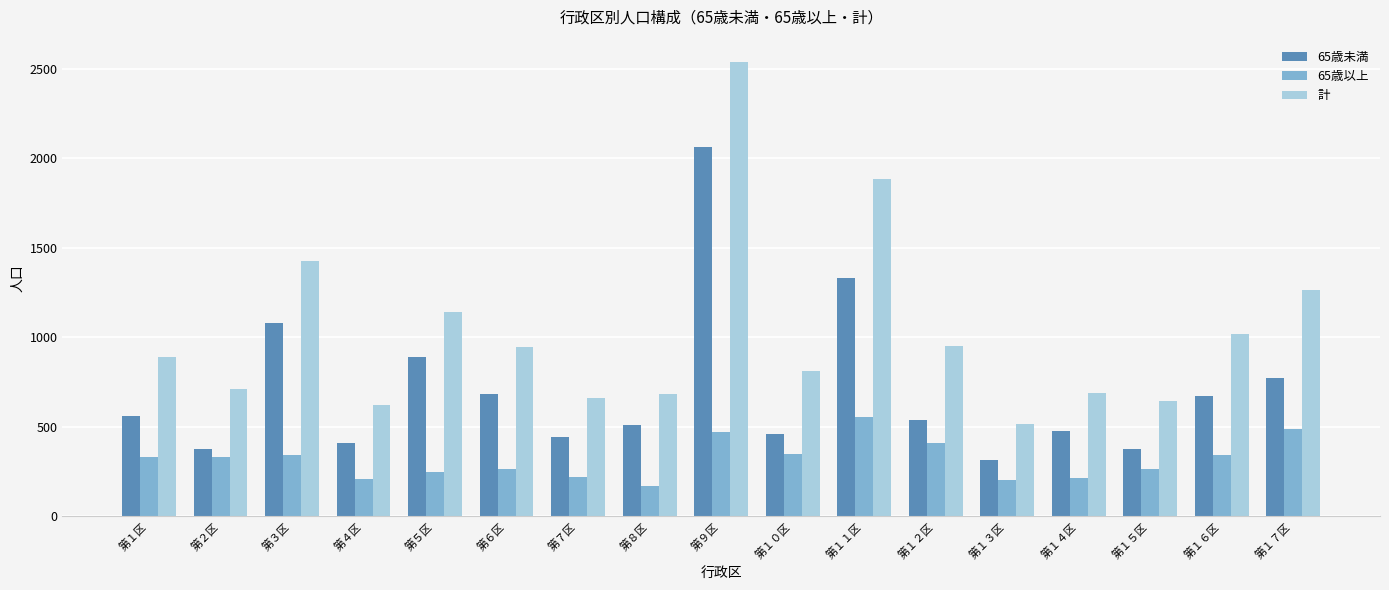

List the series in order of their overall mean, lowest first.

65歳以上, 65歳未満, 計